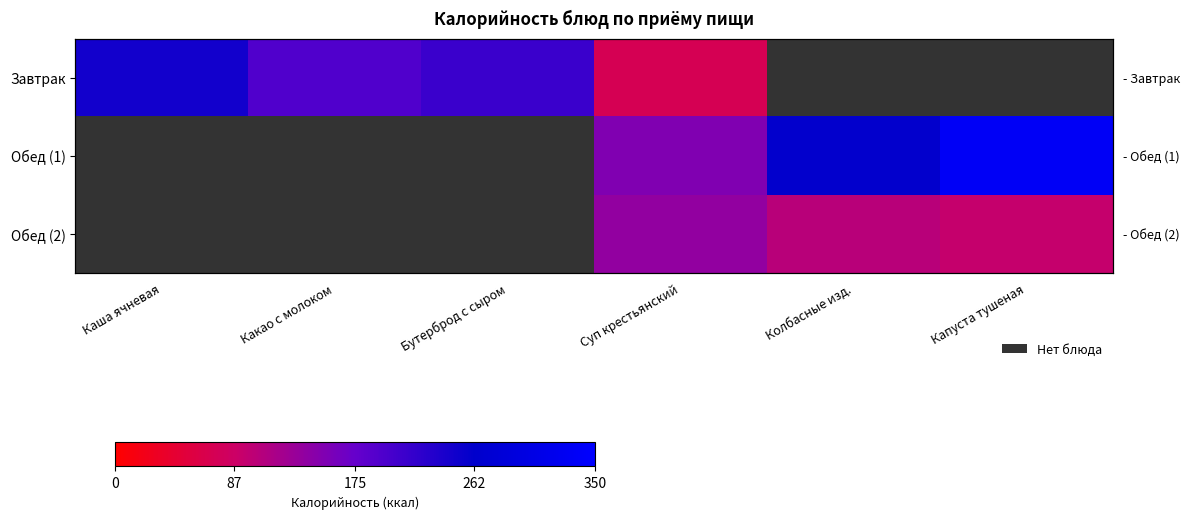

How many data points in Обед (1) are above 152?

3